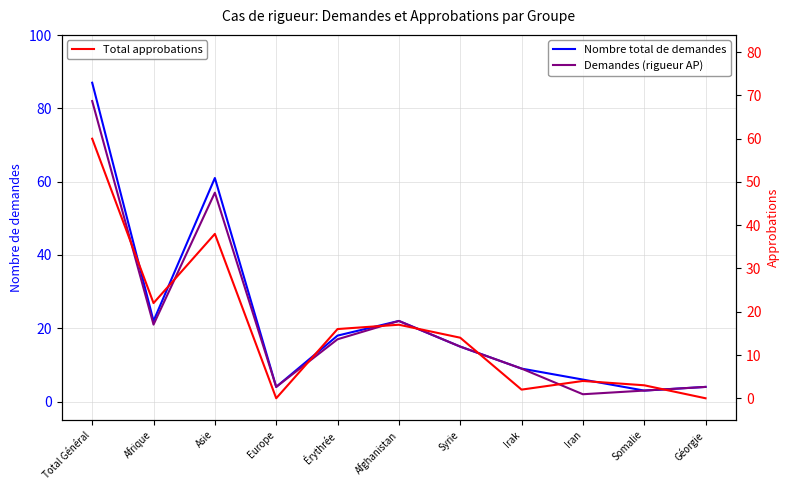

Is it true that Total approbations equals 27 at Afghanistan?

False